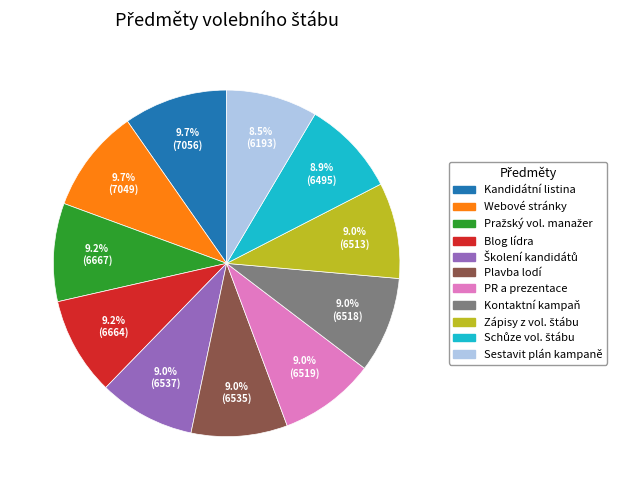

What is the ratio of the value at Webové stránky to the value at Kontaktní kampaň?

1.1